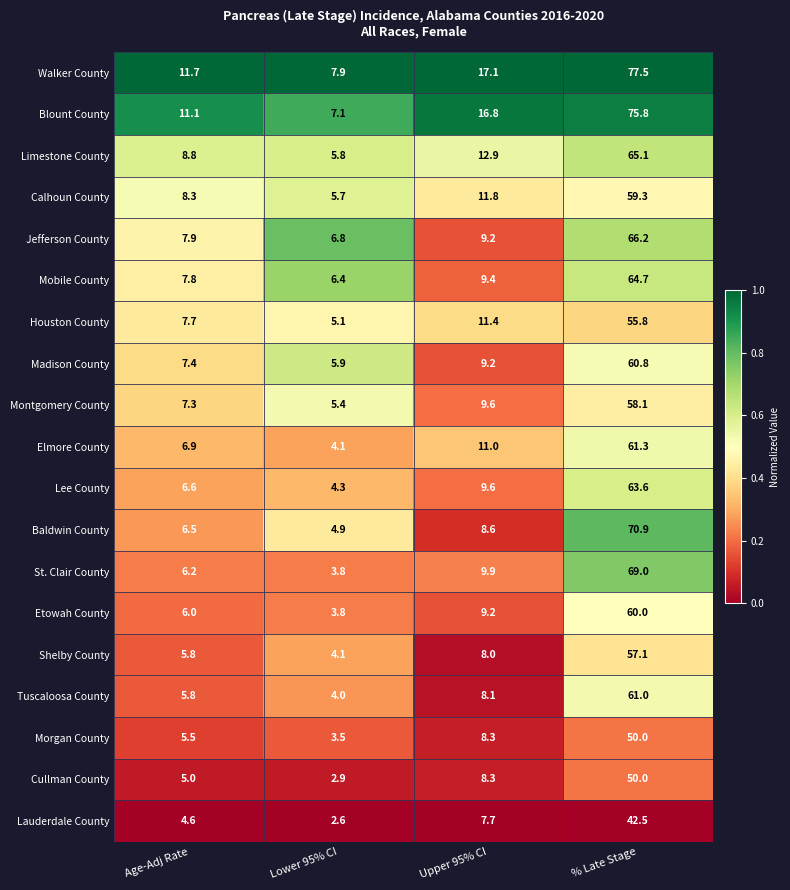

Rank the categories by Cullman County value from highest to lowest.

% Late Stage, Upper 95% CI, Age-Adj Rate, Lower 95% CI